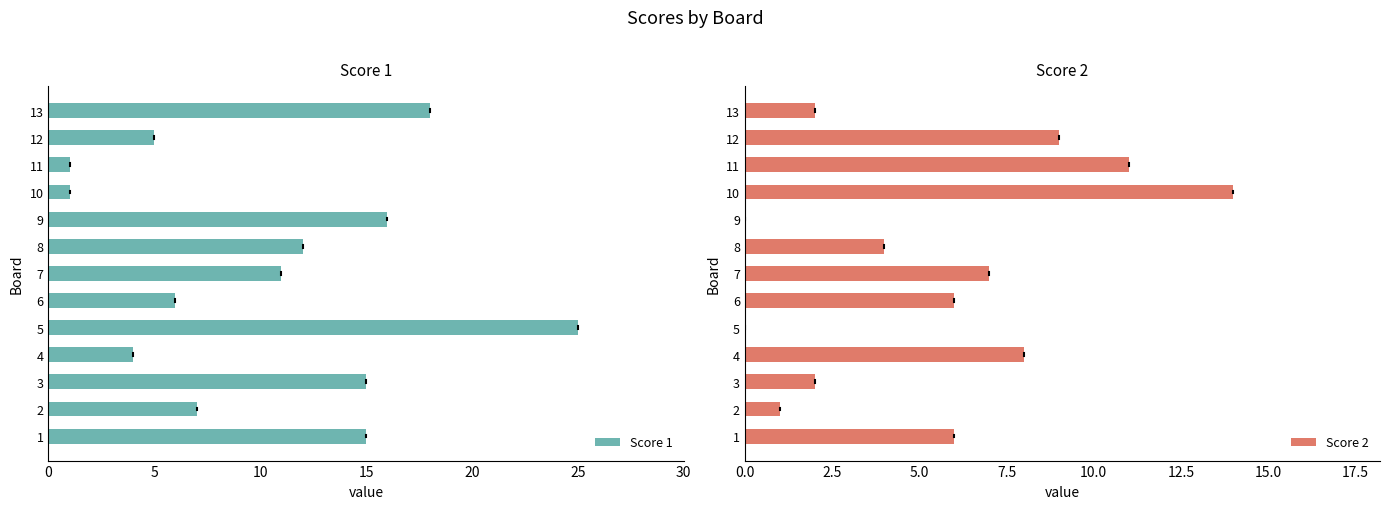

What is the sum of the Score 1 values at 2 and 7?

18